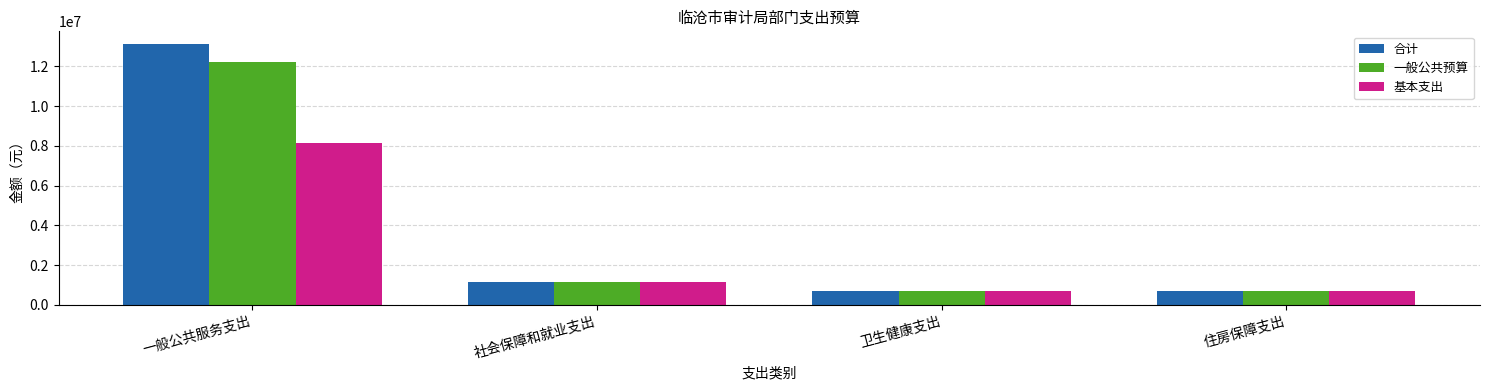

The value of 基本支出 at 卫生健康支出 is 704784.5. True or false?

True